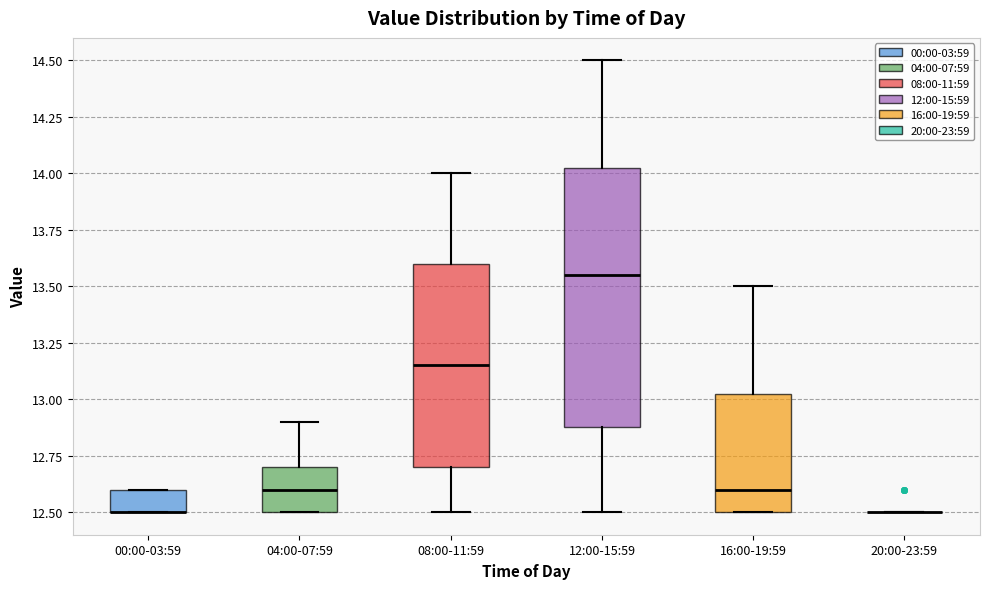

Where is the lower edge of the box for 16:00-19:59 on the y-axis? The values are not printed on the chart, so give them approximately, as read against the axis.

12.50